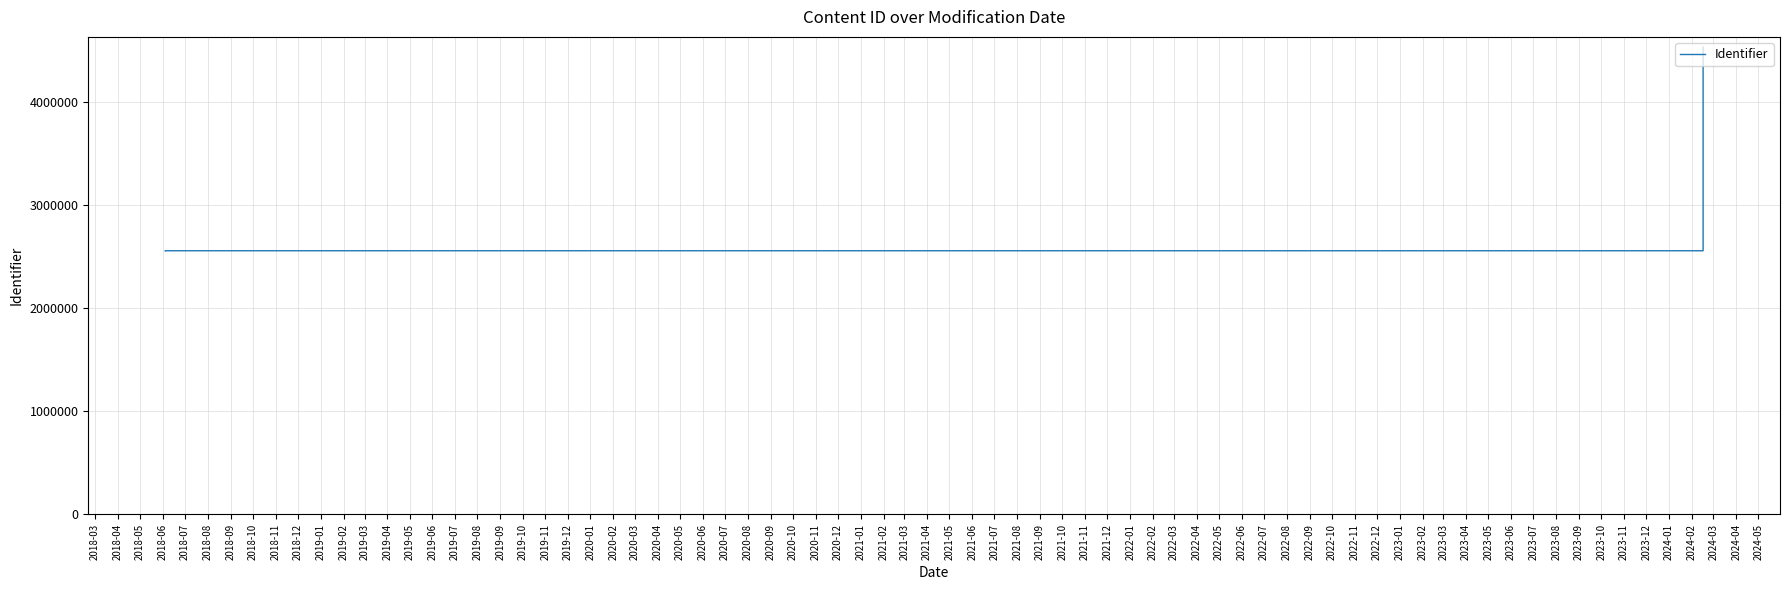

What is the difference between the second highest and minimum values?

1976429